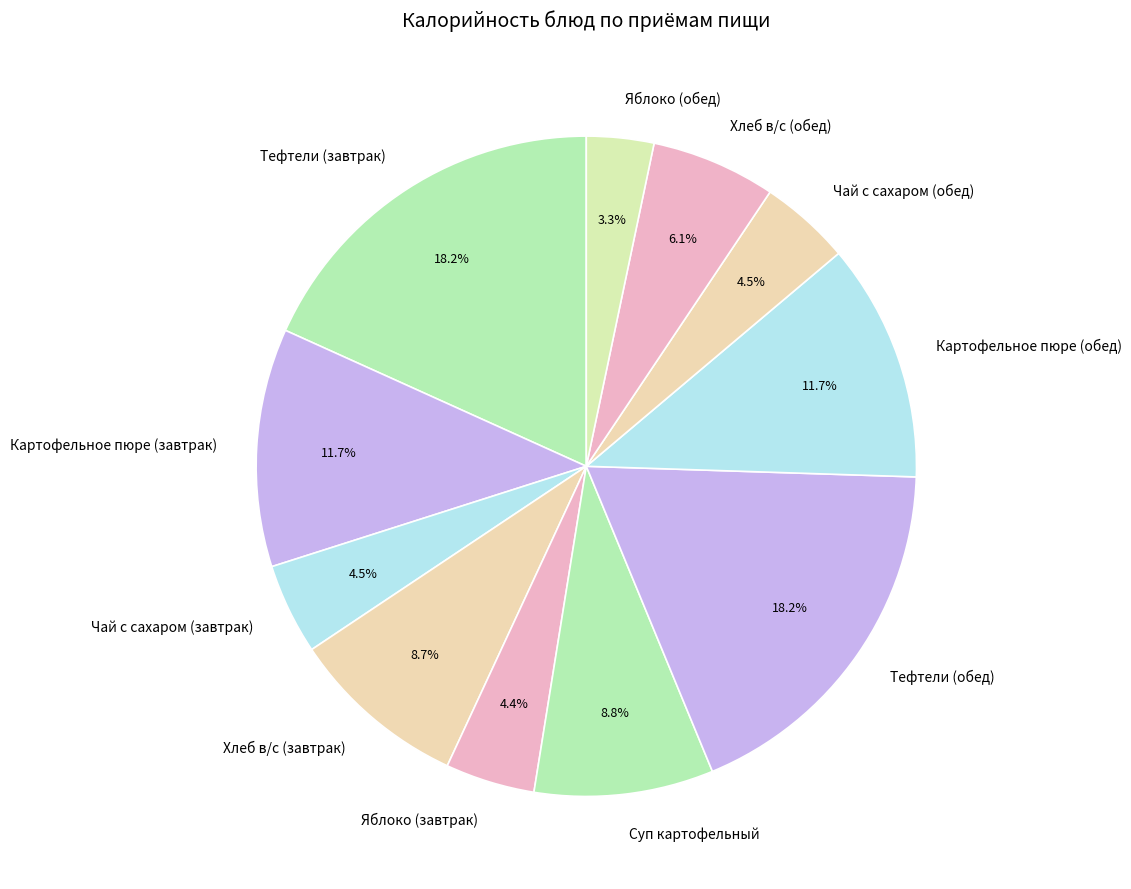

To the nearest percent, what is the difference between the Яблоко (обед) and Хлеб в/с (обед) slice percentages?

3%